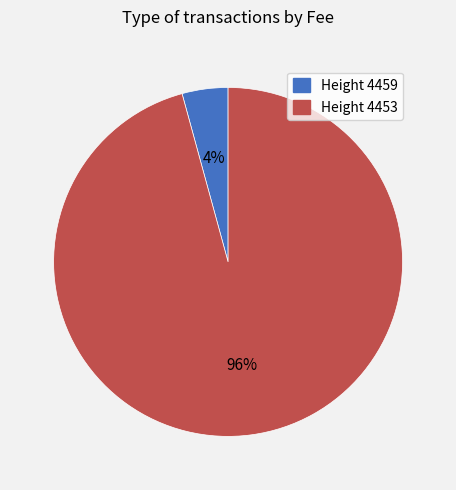

How many segments does this pie chart have?

2